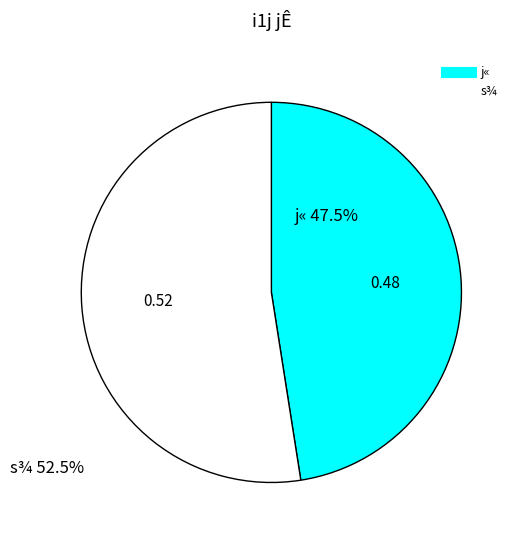

Is it true that s¾ is 45% of the pie?

False